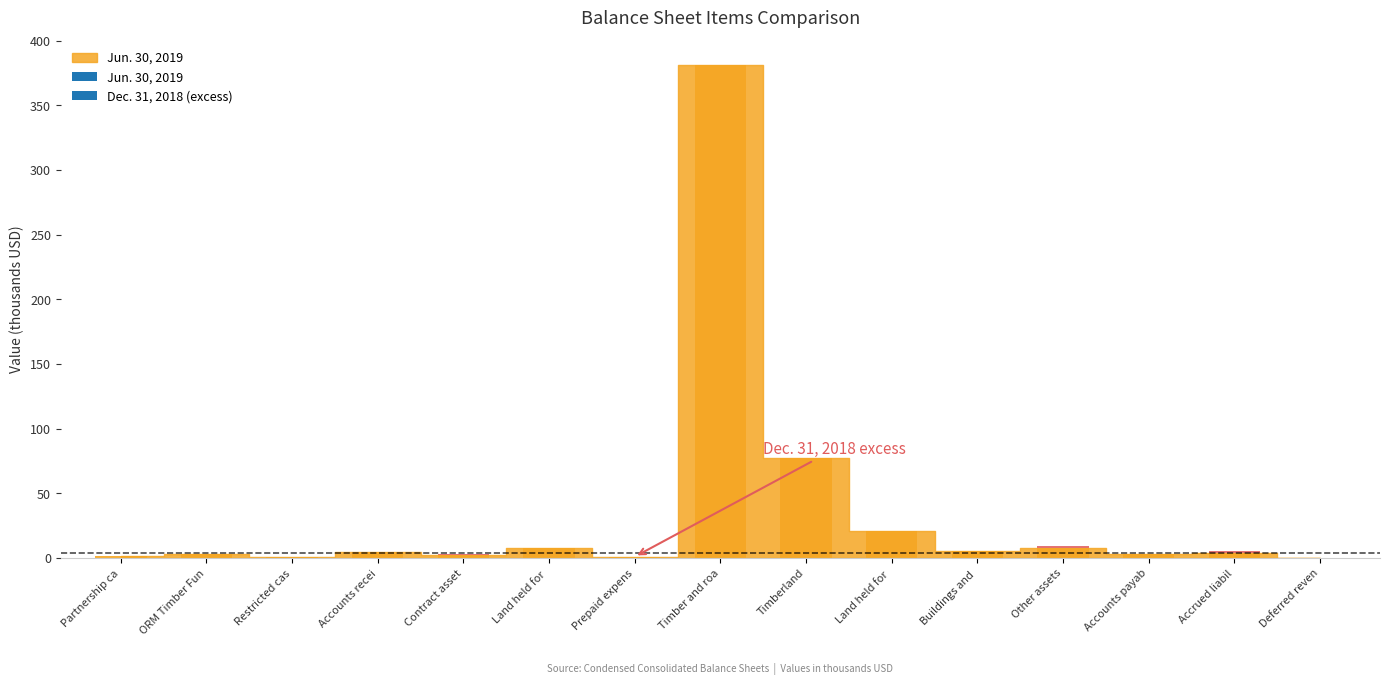

What is the change in value from Timber and roa to Land held for?

-360.7